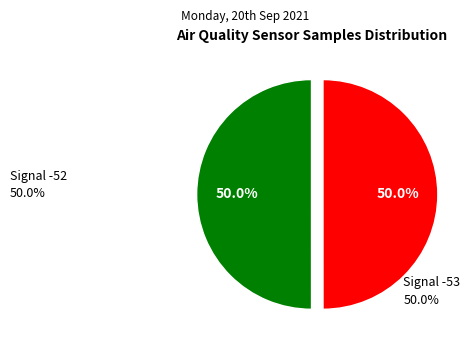

How many slices are in this pie chart?

2